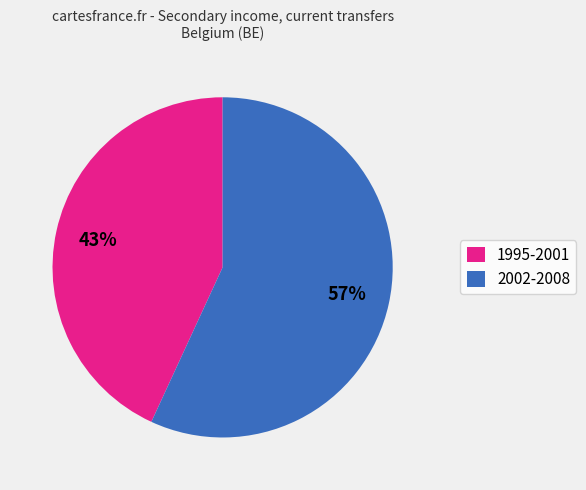

Is it true that 1995-2001 is 43% of the pie?

True